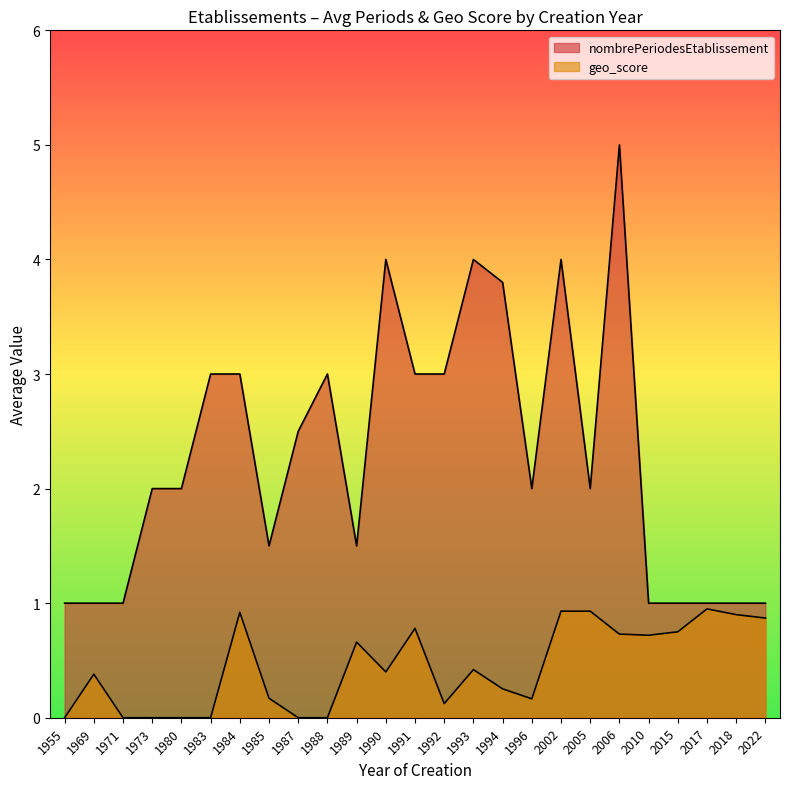

True or false: geo_score and nombrePeriodesEtablissement intersect in this chart.

False